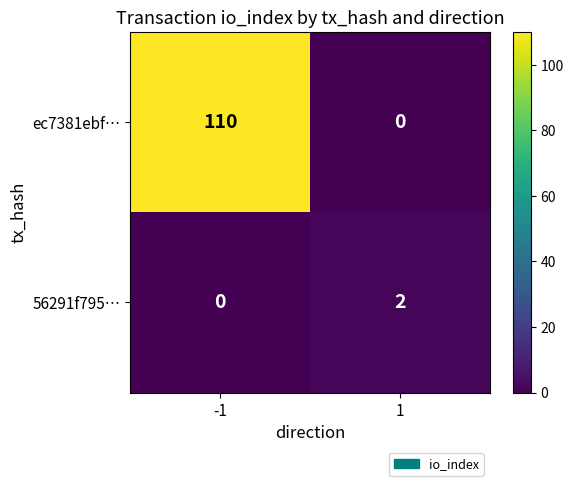

What value does the ec7381ebf… series have at -1?

110